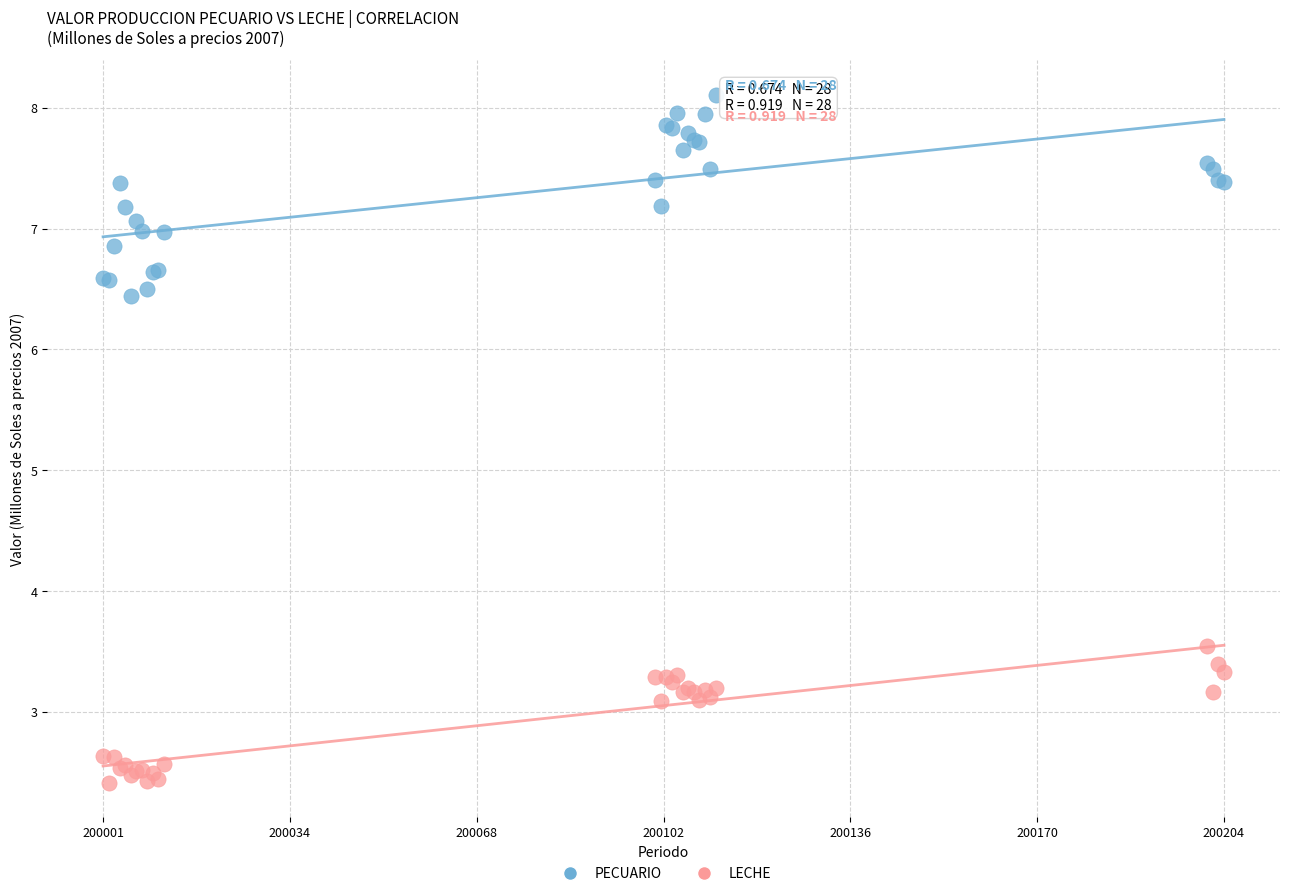

Which series reaches the minimum Y coordinate?

LECHE